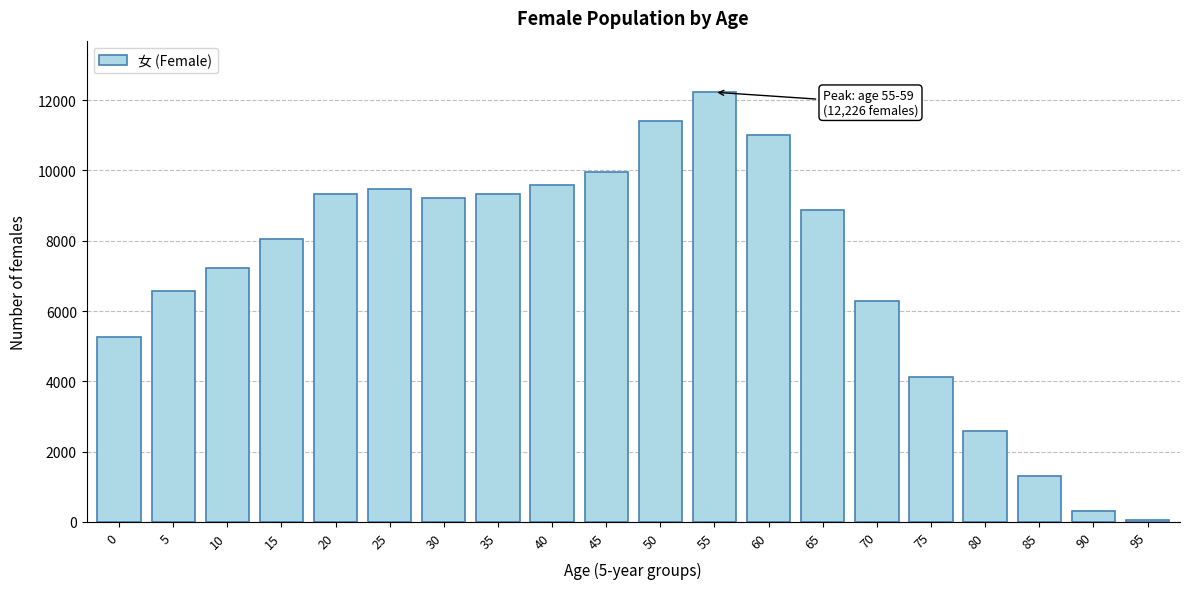

Approximately how many times larger is the value at 75 compared to 10?

0.6